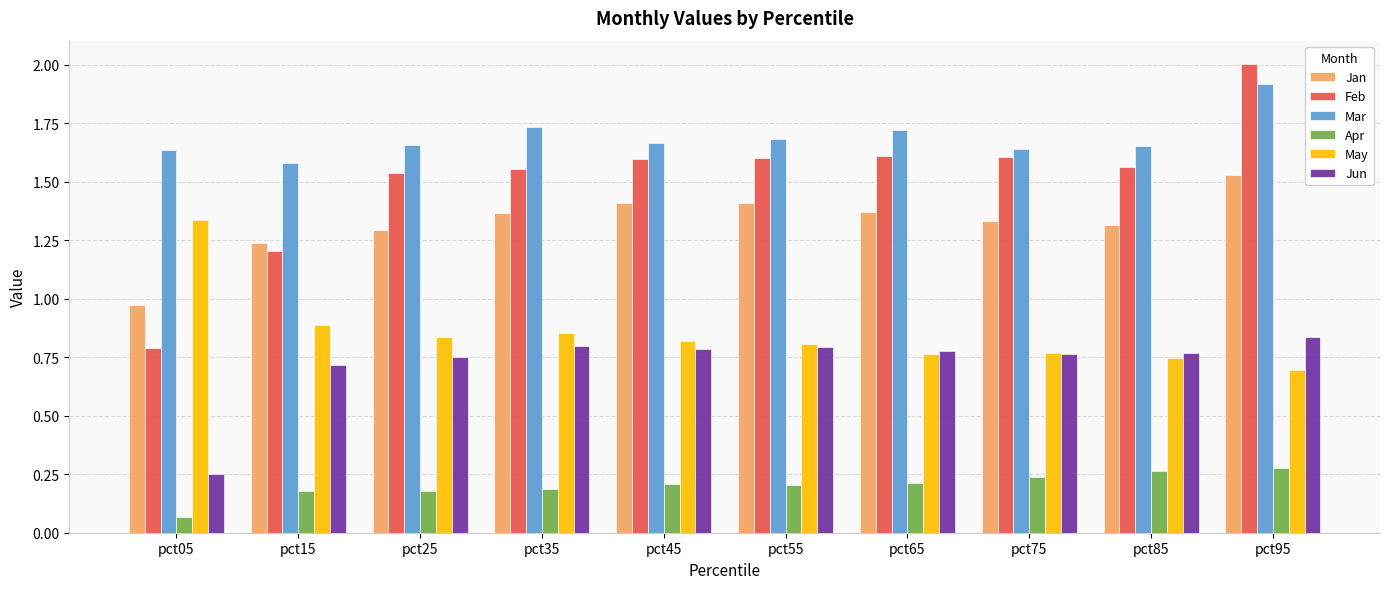

Where does the Feb series first go above 1?

pct15